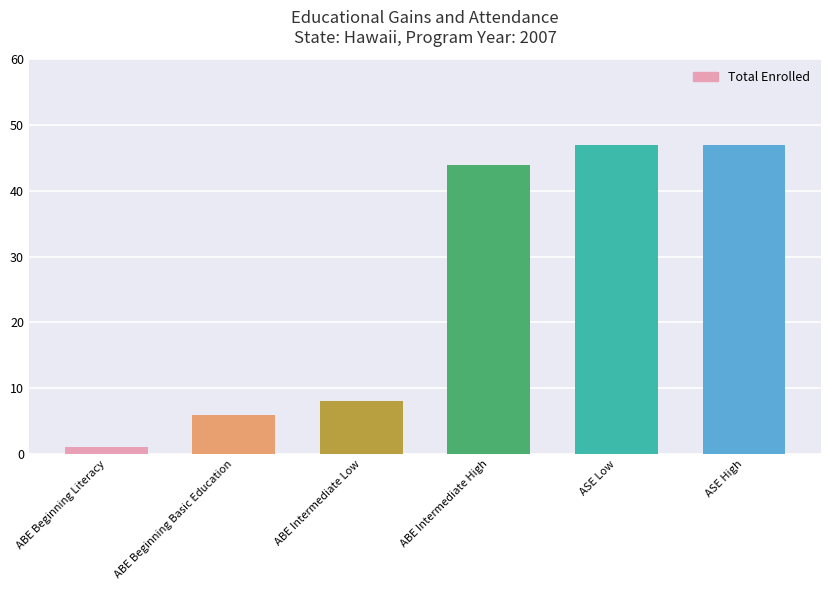

How many bars are there in total?

6